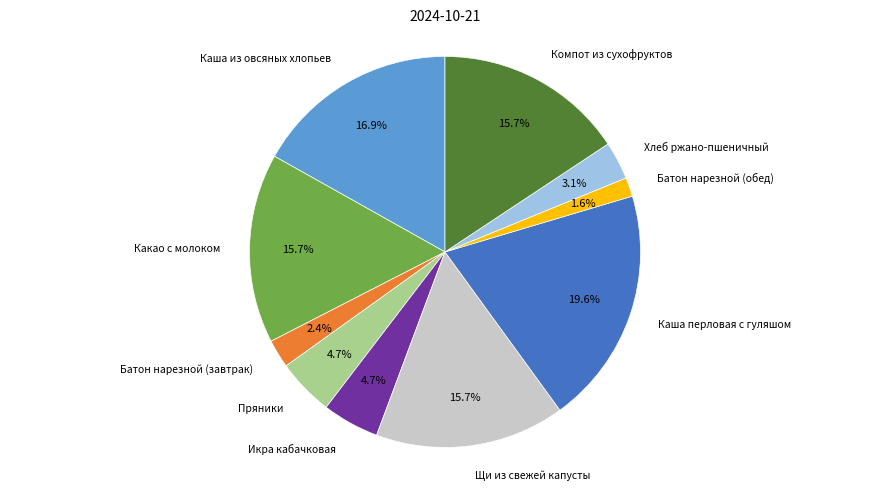

Is there any slice that represents more than half of the pie?

No